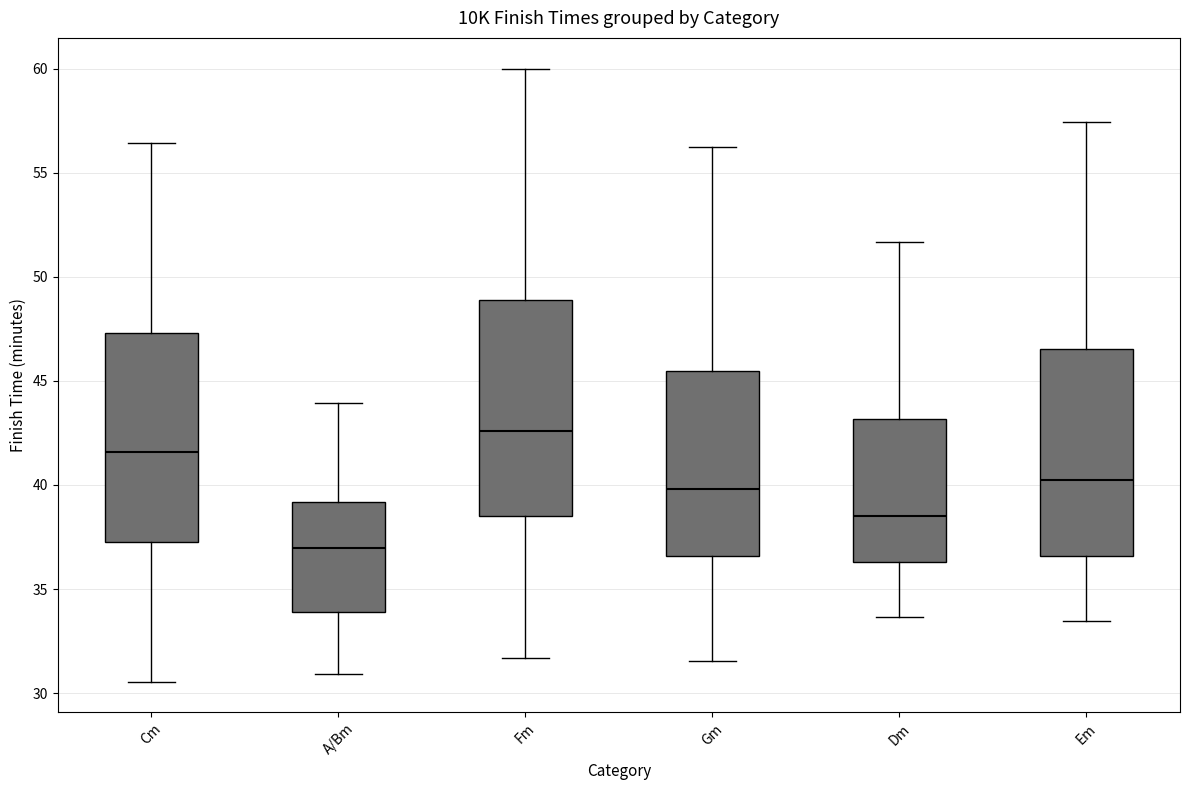

Reading left to right, transcribe this box plot: for each box, give where its median line is, the range the box spans, and where its two whiskers end, as read against the y-axis. The values are not printed on the chart, so give them approximately, as read against the axis.

Cm: median 41.5, box 37.5 to 47.5, whiskers 30.5 to 56.5
A/Bm: median 37.0, box 34.0 to 39.0, whiskers 31.0 to 44.0
Fm: median 42.5, box 38.5 to 49.0, whiskers 31.5 to 60.0
Gm: median 40.0, box 36.5 to 45.5, whiskers 31.5 to 56.0
Dm: median 38.5, box 36.5 to 43.0, whiskers 33.5 to 51.5
Em: median 40.0, box 36.5 to 46.5, whiskers 33.5 to 57.5